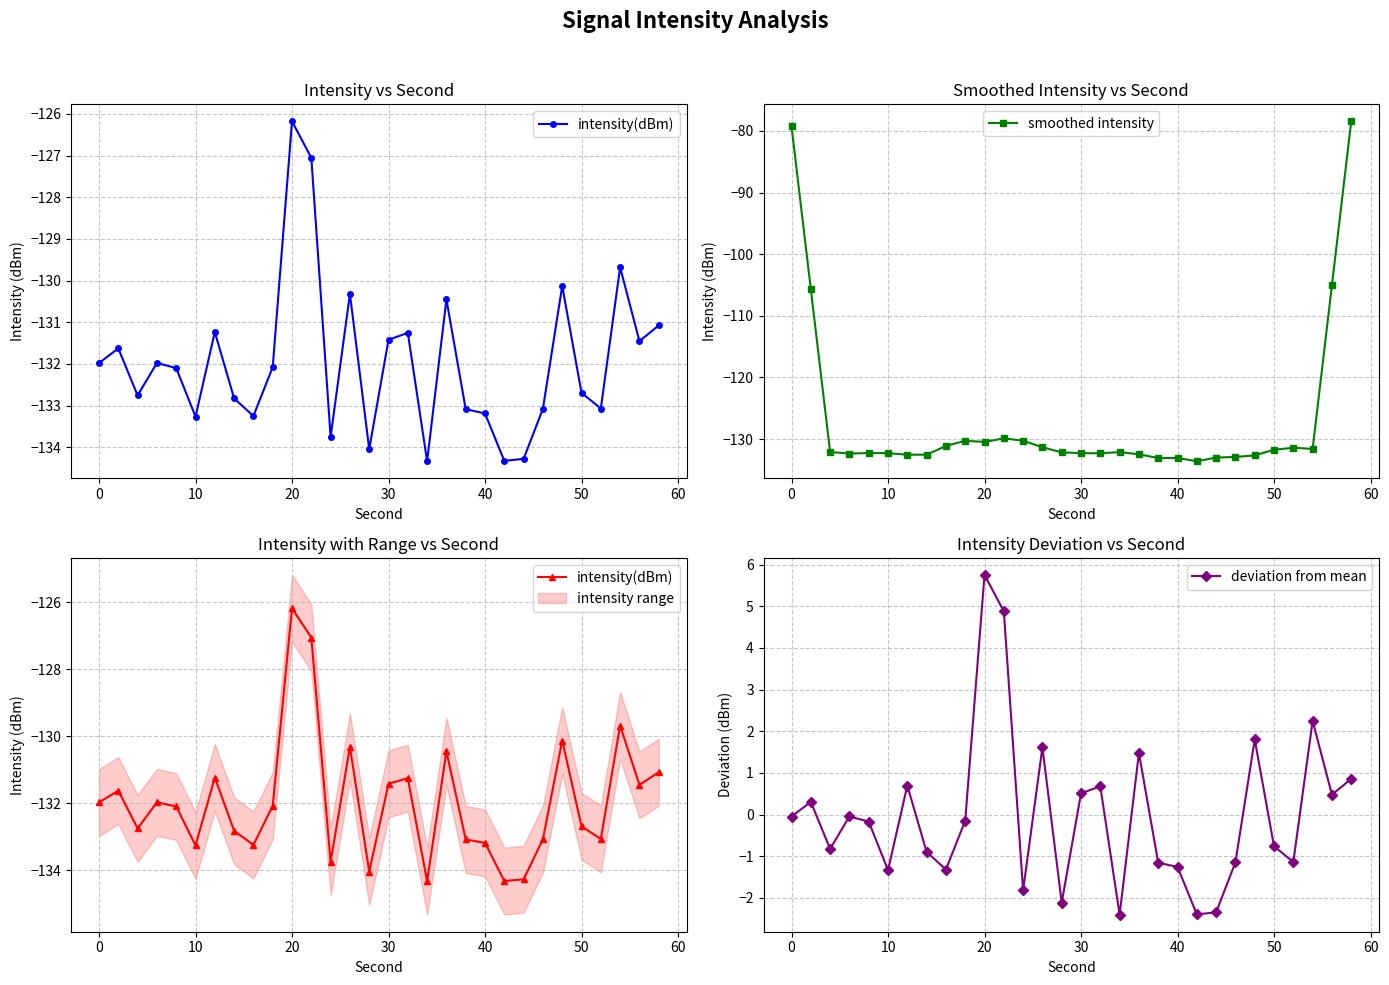

True or false: smoothed intensity has more than 2 interior local peaks.

True